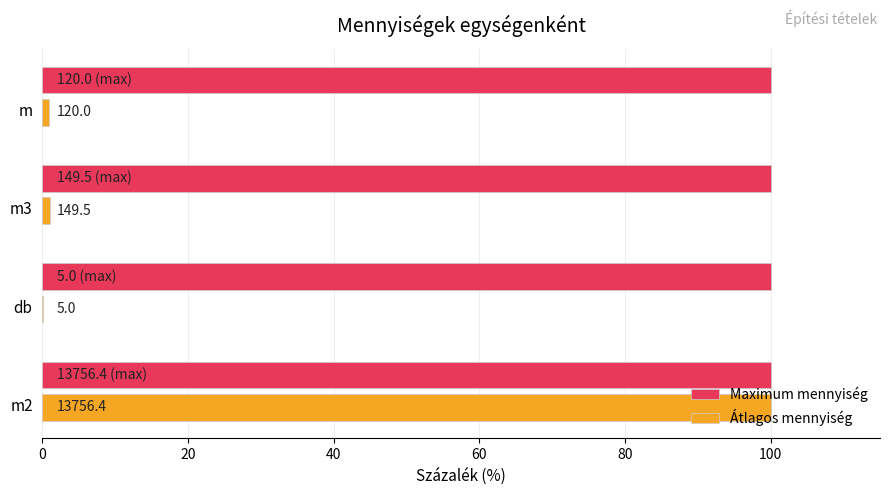

What is the difference between the maximum and minimum values in the Átlagos mennyiség series?

100.0